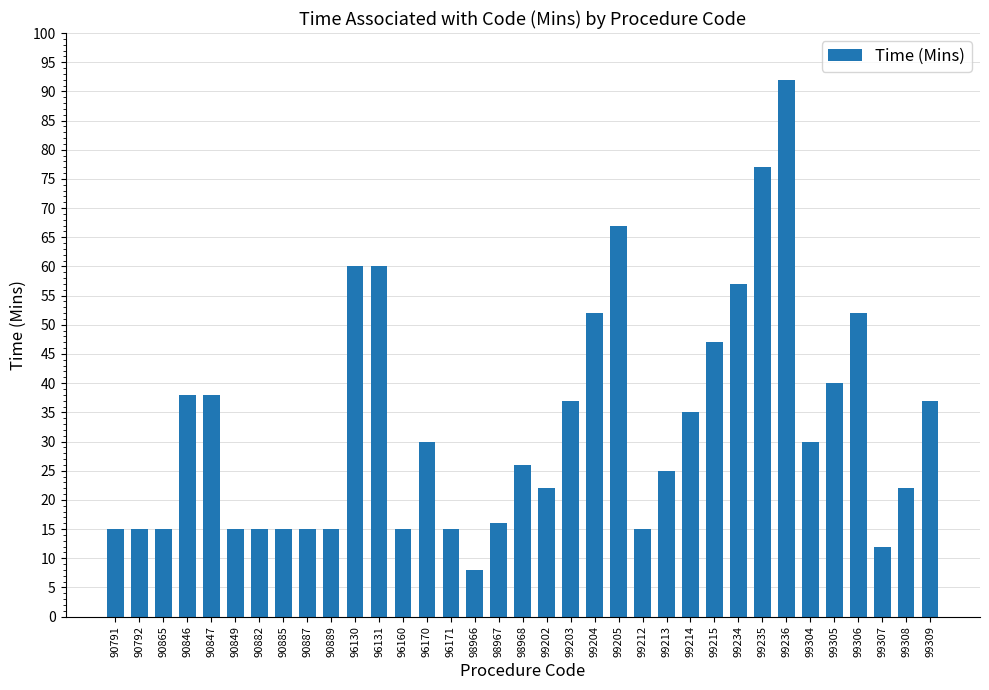

What is the ratio of the value at 99307 to the value at 99309?

0.3